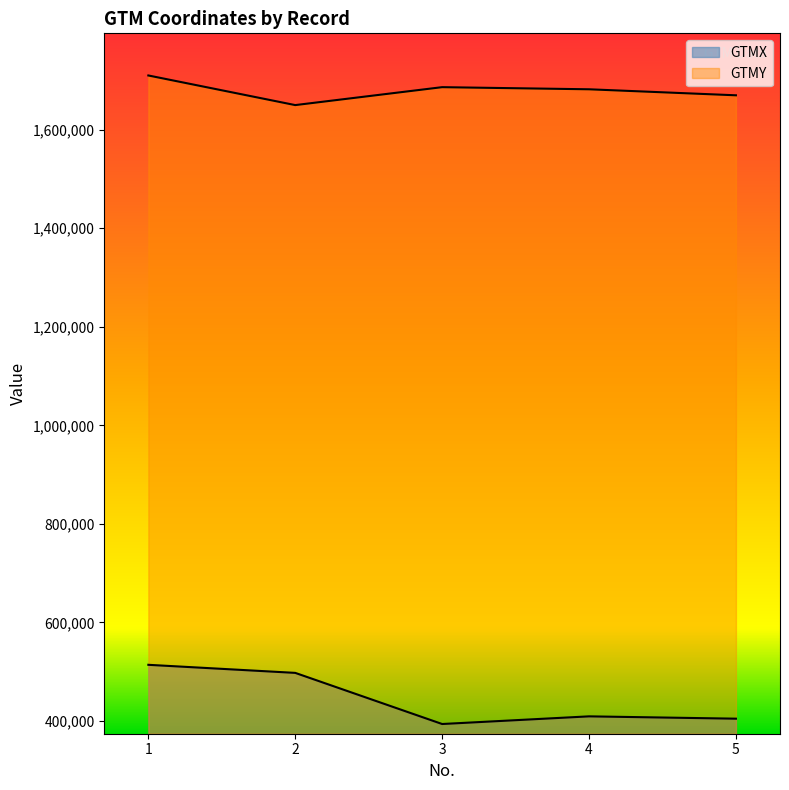

At which category is the sum across all series the highest?

1